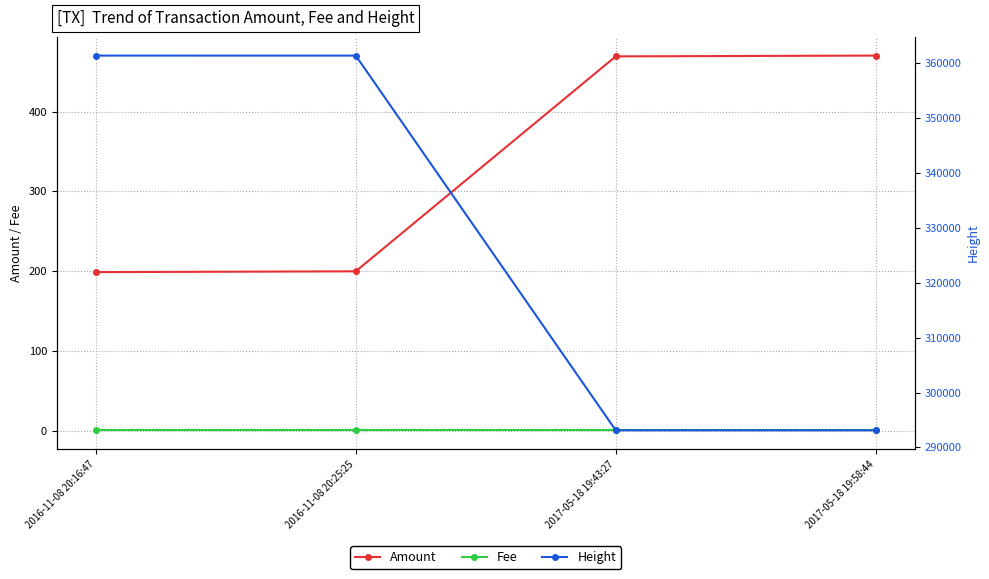

How many data points in Amount are above 469?

1